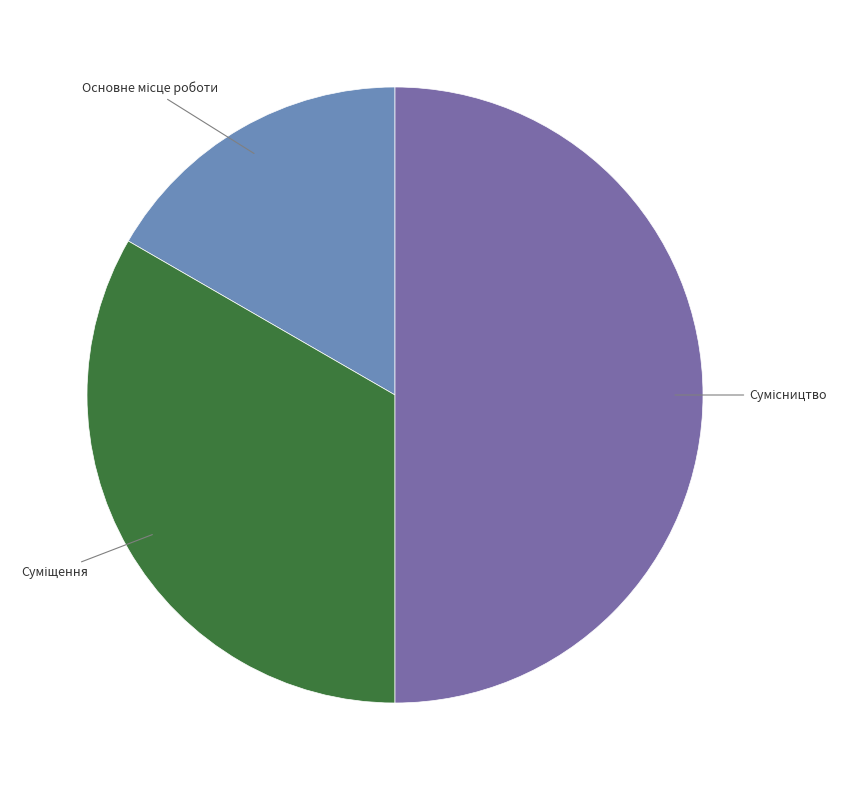

How many slices are in this pie chart?

3